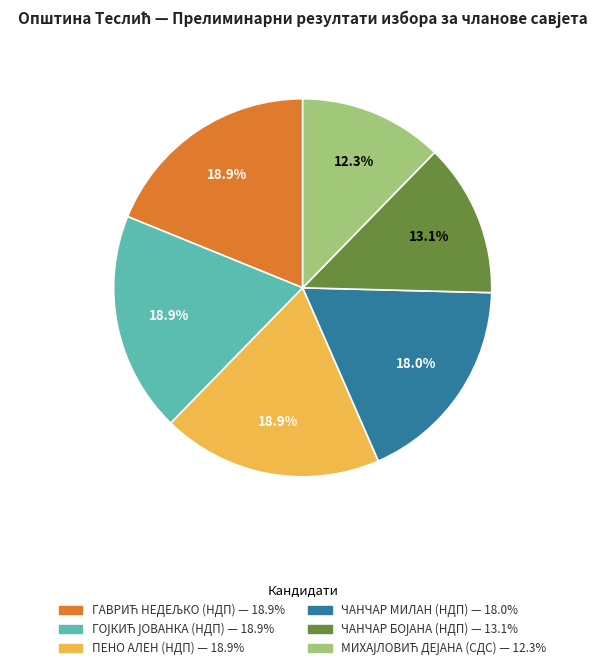

What portion of the pie excludes ЧАНЧАР МИЛАН (НДП)?

82.0%